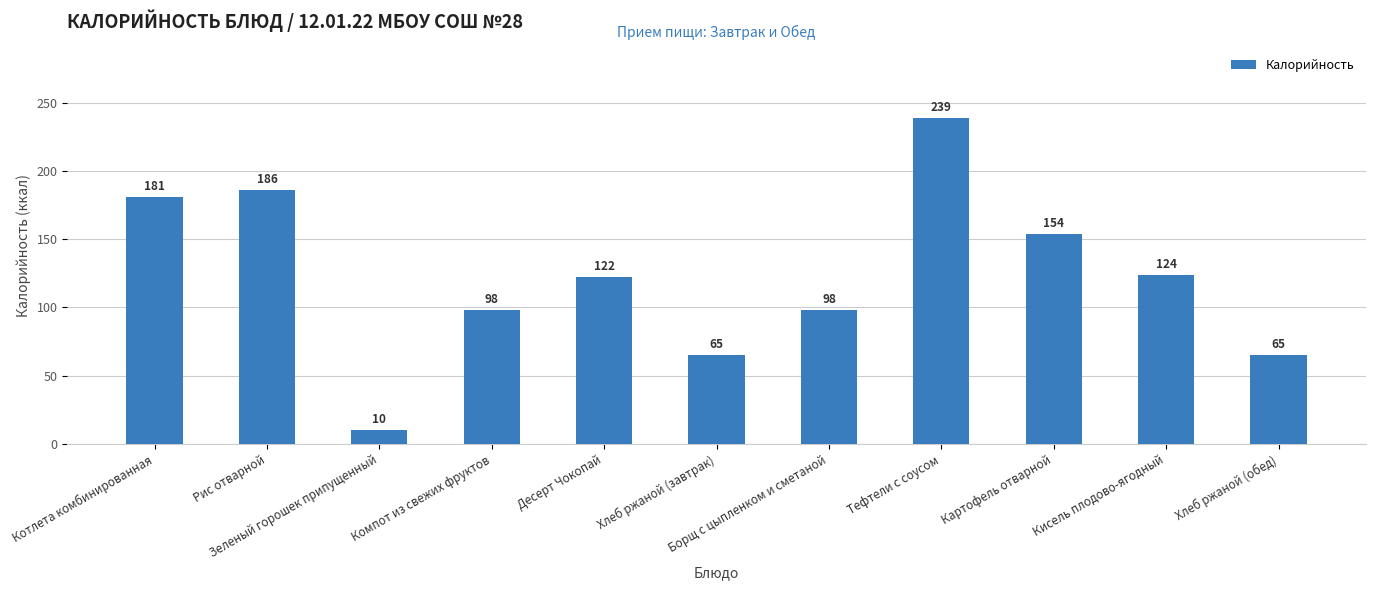

Which label corresponds to the smallest value in the chart?

Зеленый горошек припущенный